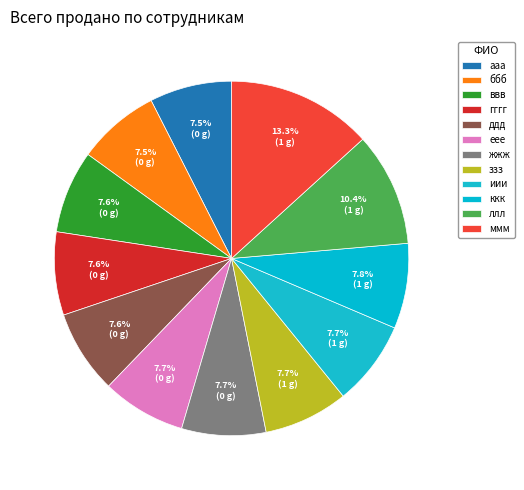

What is the ratio of the value at ааа to the value at ллл?

0.7